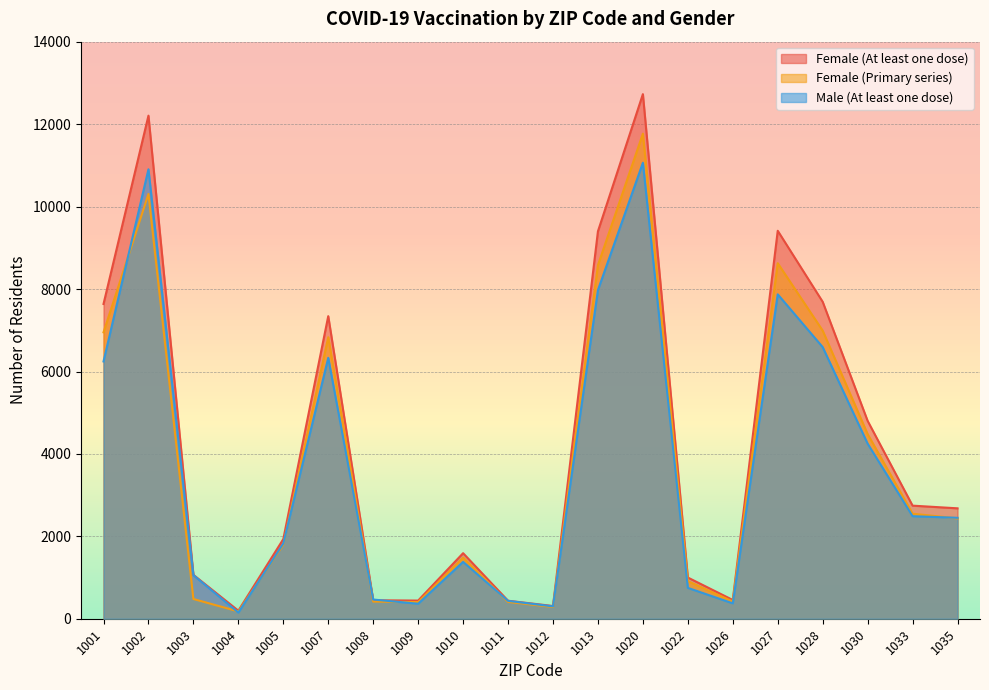

At which label does Male (At least one dose) reach its peak?

1020